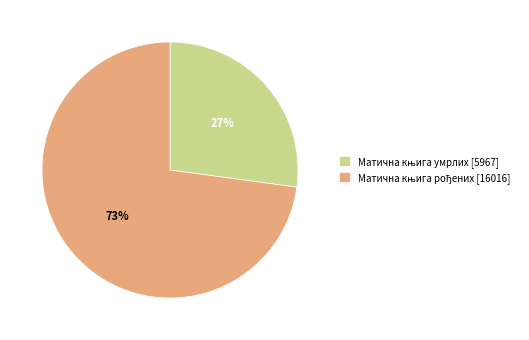

Is there a majority slice in this chart?

Yes